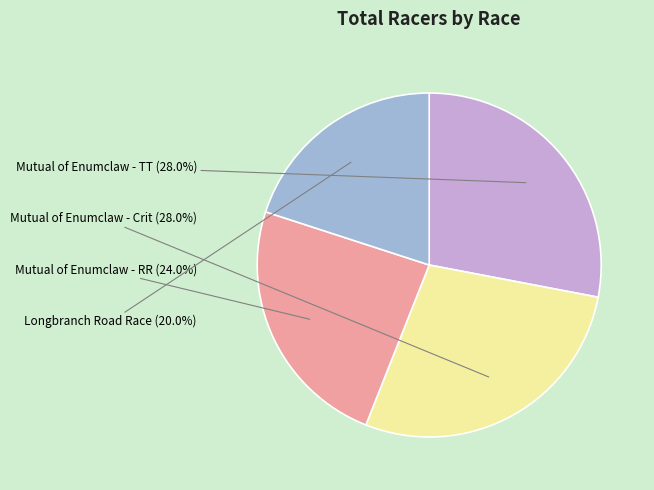

To the nearest percent, what is the average slice percentage?

25%